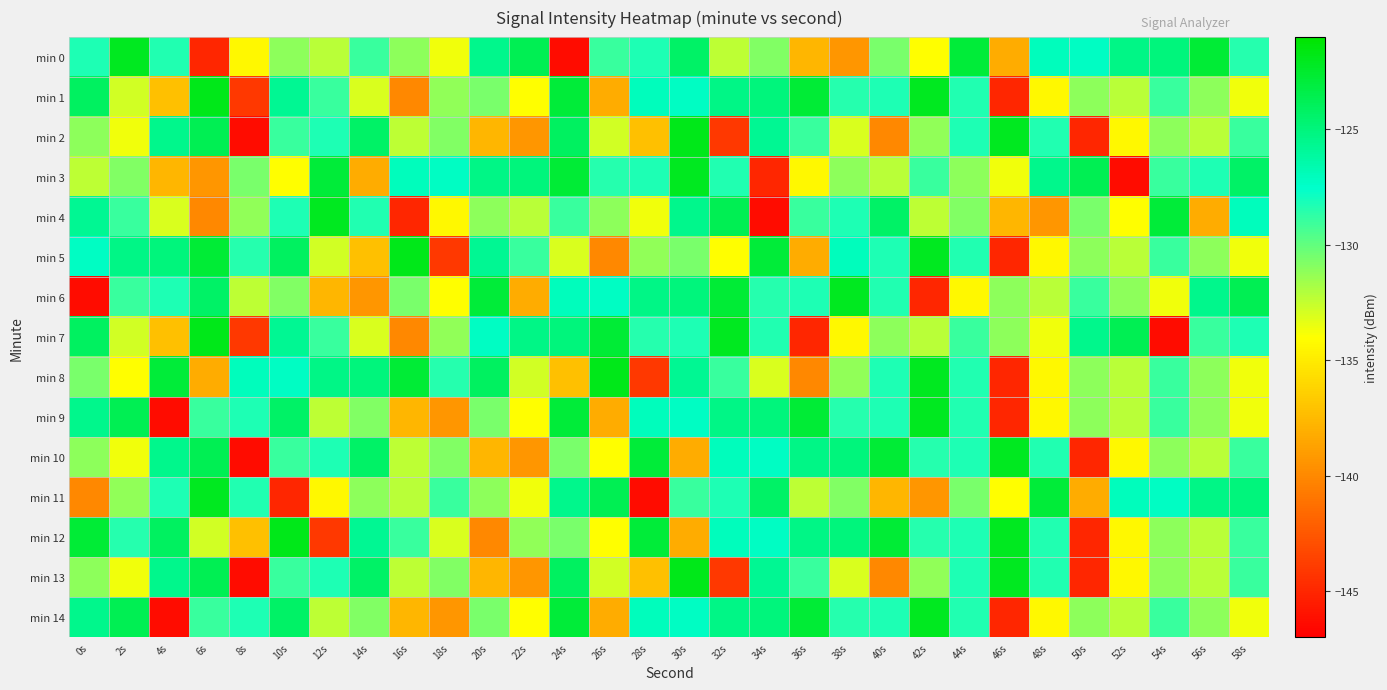

Reading left to right, what are all the values shown in this chart?

min 0: 0s=-128.3	2s=-122.1	4s=-128.4	6s=-145.0	8s=-134.3	10s=-131.1	12s=-132.2	14s=-129.0	16s=-131.1	18s=-133.6	20s=-125.6	22s=-123.7	24s=-146.4	26s=-129.0	28s=-128.3	30s=-124.3	32s=-132.3	34s=-130.8	36s=-137.7	38s=-139.3	40s=-130.6	42s=-134.0	44s=-122.9	46s=-138.3	48s=-127.1	50s=-127.2	52s=-125.4	54s=-125.0	56s=-122.8	58s=-128.4
min 1: 0s=-124.1	2s=-132.8	4s=-137.2	6s=-121.9	8s=-144.1	10s=-125.7	12s=-129.0	14s=-133.0	16s=-140.1	18s=-131.2	20s=-130.6	22s=-134.0	24s=-122.9	26s=-138.3	28s=-127.1	30s=-127.2	32s=-125.4	34s=-125.0	36s=-122.8	38s=-128.4	40s=-128.3	42s=-122.1	44s=-128.4	46s=-145.0	48s=-134.3	50s=-131.1	52s=-132.2	54s=-129.0	56s=-131.1	58s=-133.6
min 2: 0s=-131.1	2s=-133.6	4s=-125.6	6s=-123.7	8s=-146.4	10s=-129.0	12s=-128.3	14s=-124.3	16s=-132.3	18s=-130.8	20s=-137.7	22s=-139.3	24s=-124.1	26s=-132.8	28s=-137.2	30s=-121.9	32s=-144.1	34s=-125.7	36s=-129.0	38s=-133.0	40s=-140.1	42s=-131.2	44s=-128.3	46s=-122.1	48s=-128.4	50s=-145.0	52s=-134.3	54s=-131.1	56s=-132.2	58s=-129.0
min 3: 0s=-132.3	2s=-130.8	4s=-137.7	6s=-139.3	8s=-130.6	10s=-134.0	12s=-122.9	14s=-138.3	16s=-127.1	18s=-127.2	20s=-125.4	22s=-125.0	24s=-122.8	26s=-128.4	28s=-128.3	30s=-122.1	32s=-128.4	34s=-145.0	36s=-134.3	38s=-131.1	40s=-132.2	42s=-129.0	44s=-131.1	46s=-133.6	48s=-125.6	50s=-123.7	52s=-146.4	54s=-129.0	56s=-128.3	58s=-124.3
min 4: 0s=-125.7	2s=-129.0	4s=-133.0	6s=-140.1	8s=-131.2	10s=-128.3	12s=-122.1	14s=-128.4	16s=-145.0	18s=-134.3	20s=-131.1	22s=-132.2	24s=-129.0	26s=-131.1	28s=-133.6	30s=-125.6	32s=-123.7	34s=-146.4	36s=-129.0	38s=-128.3	40s=-124.3	42s=-132.3	44s=-130.8	46s=-137.7	48s=-139.3	50s=-130.6	52s=-134.0	54s=-122.9	56s=-138.3	58s=-127.1
min 5: 0s=-127.2	2s=-125.4	4s=-125.0	6s=-122.8	8s=-128.4	10s=-124.1	12s=-132.8	14s=-137.2	16s=-121.9	18s=-144.1	20s=-125.7	22s=-129.0	24s=-133.0	26s=-140.1	28s=-131.2	30s=-130.6	32s=-134.0	34s=-122.9	36s=-138.3	38s=-127.1	40s=-128.3	42s=-122.1	44s=-128.4	46s=-145.0	48s=-134.3	50s=-131.1	52s=-132.2	54s=-129.0	56s=-131.1	58s=-133.6
min 6: 0s=-146.4	2s=-129.0	4s=-128.3	6s=-124.3	8s=-132.3	10s=-130.8	12s=-137.7	14s=-139.3	16s=-130.6	18s=-134.0	20s=-122.9	22s=-138.3	24s=-127.1	26s=-127.2	28s=-125.4	30s=-125.0	32s=-122.8	34s=-128.4	36s=-128.3	38s=-122.1	40s=-128.4	42s=-145.0	44s=-134.3	46s=-131.1	48s=-132.2	50s=-129.0	52s=-131.1	54s=-133.6	56s=-125.6	58s=-123.7
min 7: 0s=-124.1	2s=-132.8	4s=-137.2	6s=-121.9	8s=-144.1	10s=-125.7	12s=-129.0	14s=-133.0	16s=-140.1	18s=-131.2	20s=-127.2	22s=-125.4	24s=-125.0	26s=-122.8	28s=-128.4	30s=-128.3	32s=-122.1	34s=-128.4	36s=-145.0	38s=-134.3	40s=-131.1	42s=-132.2	44s=-129.0	46s=-131.1	48s=-133.6	50s=-125.6	52s=-123.7	54s=-146.4	56s=-129.0	58s=-128.3
min 8: 0s=-130.6	2s=-134.0	4s=-122.9	6s=-138.3	8s=-127.1	10s=-127.2	12s=-125.4	14s=-125.0	16s=-122.8	18s=-128.4	20s=-124.1	22s=-132.8	24s=-137.2	26s=-121.9	28s=-144.1	30s=-125.7	32s=-129.0	34s=-133.0	36s=-140.1	38s=-131.2	40s=-128.3	42s=-122.1	44s=-128.4	46s=-145.0	48s=-134.3	50s=-131.1	52s=-132.2	54s=-129.0	56s=-131.1	58s=-133.6
min 9: 0s=-125.6	2s=-123.7	4s=-146.4	6s=-129.0	8s=-128.3	10s=-124.3	12s=-132.3	14s=-130.8	16s=-137.7	18s=-139.3	20s=-130.6	22s=-134.0	24s=-122.9	26s=-138.3	28s=-127.1	30s=-127.2	32s=-125.4	34s=-125.0	36s=-122.8	38s=-128.4	40s=-128.3	42s=-122.1	44s=-128.4	46s=-145.0	48s=-134.3	50s=-131.1	52s=-132.2	54s=-129.0	56s=-131.1	58s=-133.6
min 10: 0s=-131.1	2s=-133.6	4s=-125.6	6s=-123.7	8s=-146.4	10s=-129.0	12s=-128.3	14s=-124.3	16s=-132.3	18s=-130.8	20s=-137.7	22s=-139.3	24s=-130.6	26s=-134.0	28s=-122.9	30s=-138.3	32s=-127.1	34s=-127.2	36s=-125.4	38s=-125.0	40s=-122.8	42s=-128.4	44s=-128.3	46s=-122.1	48s=-128.4	50s=-145.0	52s=-134.3	54s=-131.1	56s=-132.2	58s=-129.0
min 11: 0s=-140.1	2s=-131.2	4s=-128.3	6s=-122.1	8s=-128.4	10s=-145.0	12s=-134.3	14s=-131.1	16s=-132.2	18s=-129.0	20s=-131.1	22s=-133.6	24s=-125.6	26s=-123.7	28s=-146.4	30s=-129.0	32s=-128.3	34s=-124.3	36s=-132.3	38s=-130.8	40s=-137.7	42s=-139.3	44s=-130.6	46s=-134.0	48s=-122.9	50s=-138.3	52s=-127.1	54s=-127.2	56s=-125.4	58s=-125.0
min 12: 0s=-122.8	2s=-128.4	4s=-124.1	6s=-132.8	8s=-137.2	10s=-121.9	12s=-144.1	14s=-125.7	16s=-129.0	18s=-133.0	20s=-140.1	22s=-131.2	24s=-130.6	26s=-134.0	28s=-122.9	30s=-138.3	32s=-127.1	34s=-127.2	36s=-125.4	38s=-125.0	40s=-122.8	42s=-128.4	44s=-128.3	46s=-122.1	48s=-128.4	50s=-145.0	52s=-134.3	54s=-131.1	56s=-132.2	58s=-129.0
min 13: 0s=-131.1	2s=-133.6	4s=-125.6	6s=-123.7	8s=-146.4	10s=-129.0	12s=-128.3	14s=-124.3	16s=-132.3	18s=-130.8	20s=-137.7	22s=-139.3	24s=-124.1	26s=-132.8	28s=-137.2	30s=-121.9	32s=-144.1	34s=-125.7	36s=-129.0	38s=-133.0	40s=-140.1	42s=-131.2	44s=-128.3	46s=-122.1	48s=-128.4	50s=-145.0	52s=-134.3	54s=-131.1	56s=-132.2	58s=-129.0
min 14: 0s=-125.6	2s=-123.7	4s=-146.4	6s=-129.0	8s=-128.3	10s=-124.3	12s=-132.3	14s=-130.8	16s=-137.7	18s=-139.3	20s=-130.6	22s=-134.0	24s=-122.9	26s=-138.3	28s=-127.1	30s=-127.2	32s=-125.4	34s=-125.0	36s=-122.8	38s=-128.4	40s=-128.3	42s=-122.1	44s=-128.4	46s=-145.0	48s=-134.3	50s=-131.1	52s=-132.2	54s=-129.0	56s=-131.1	58s=-133.6